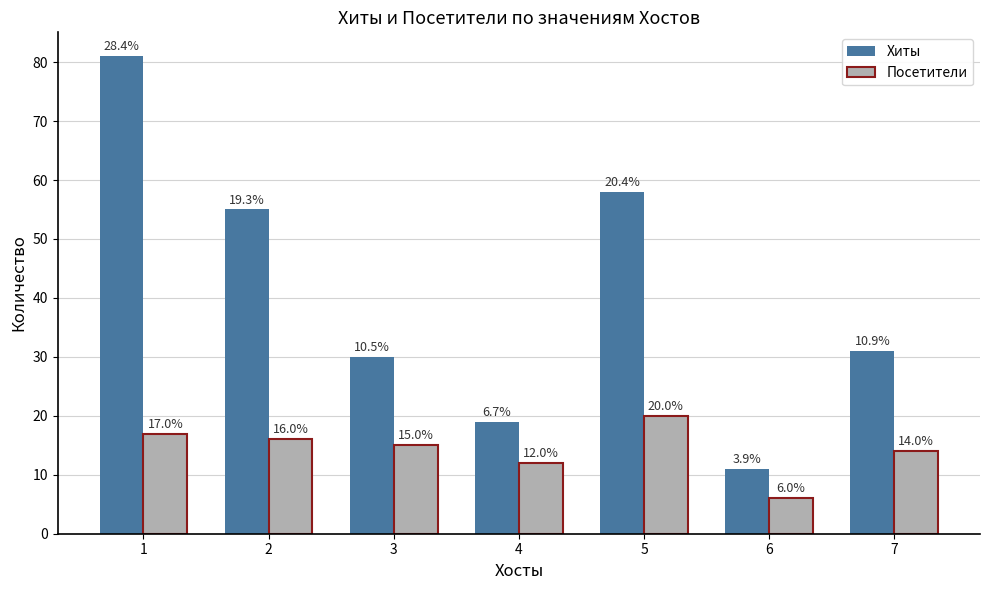

Reading right to left, what are all the values shown in this chart?

Хиты: 31	11	58	19	30	55	81
Посетители: 14	6	20	12	15	16	17